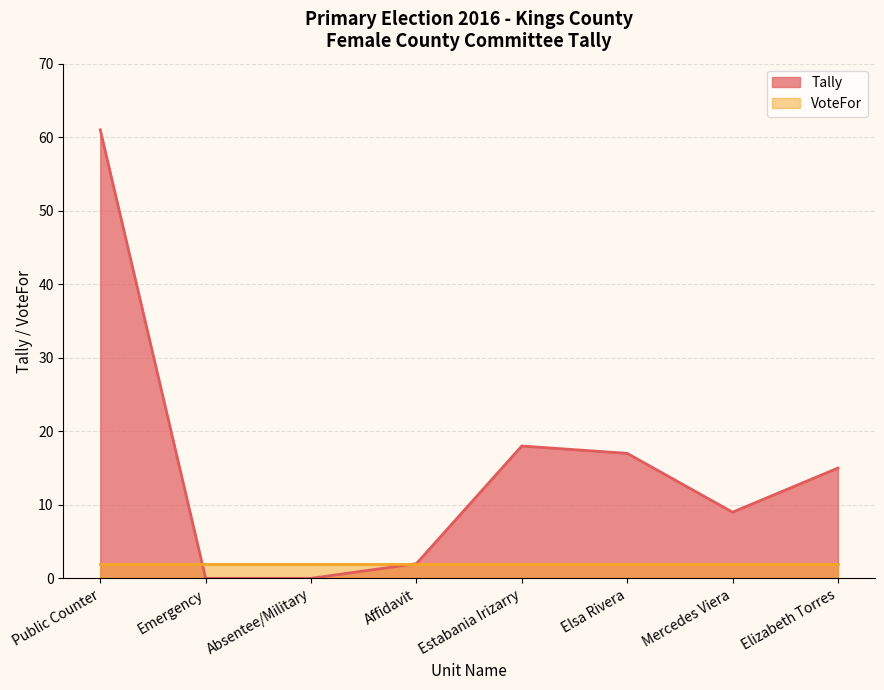

Approximately how many times larger is the value at Elsa Rivera compared to Affidavit?

8.5